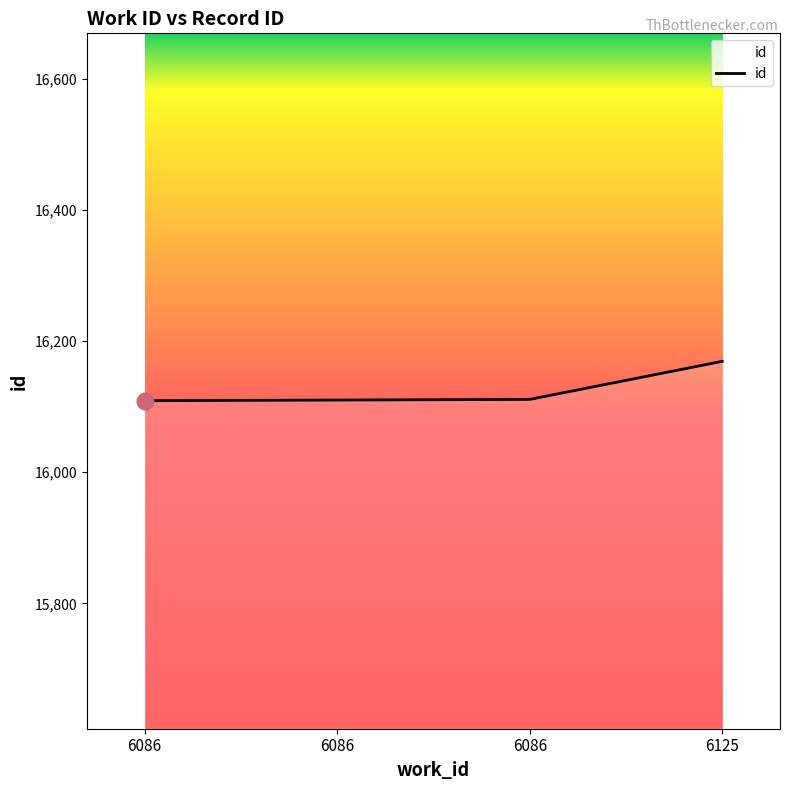

Count the number of categories in the chart.

4